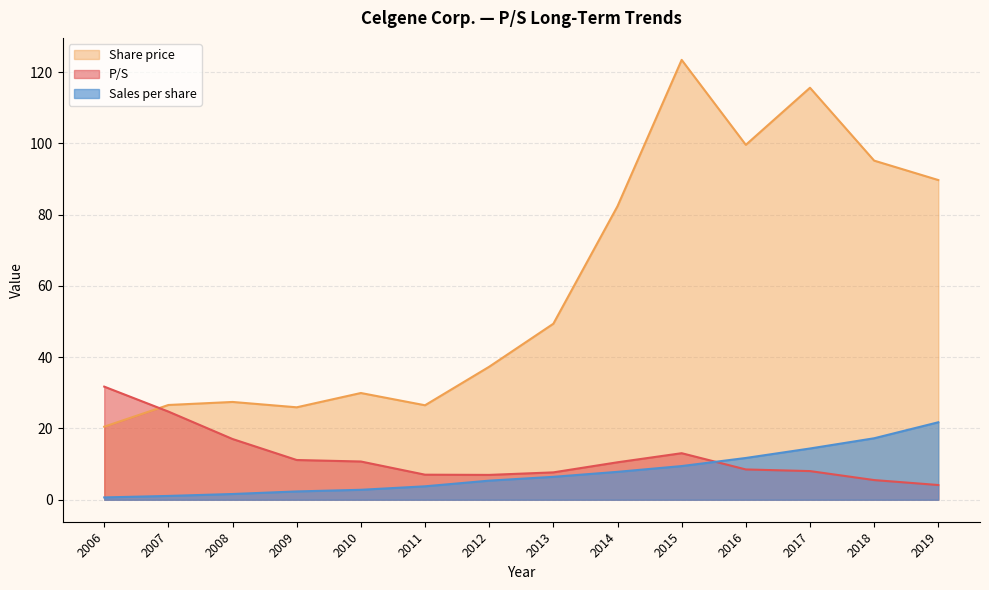

What are all the series names shown in the legend?

Share price, P/S, Sales per share